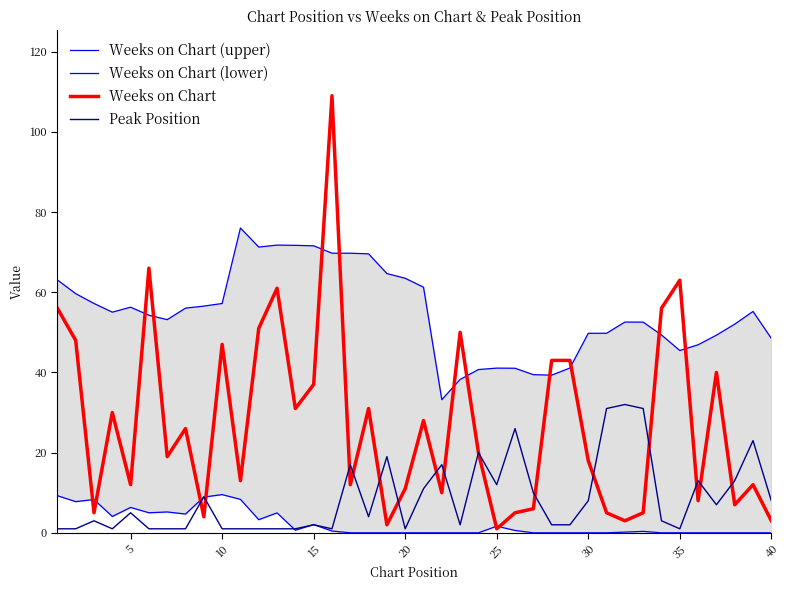

Is this an area chart (filled region under the line)?

No